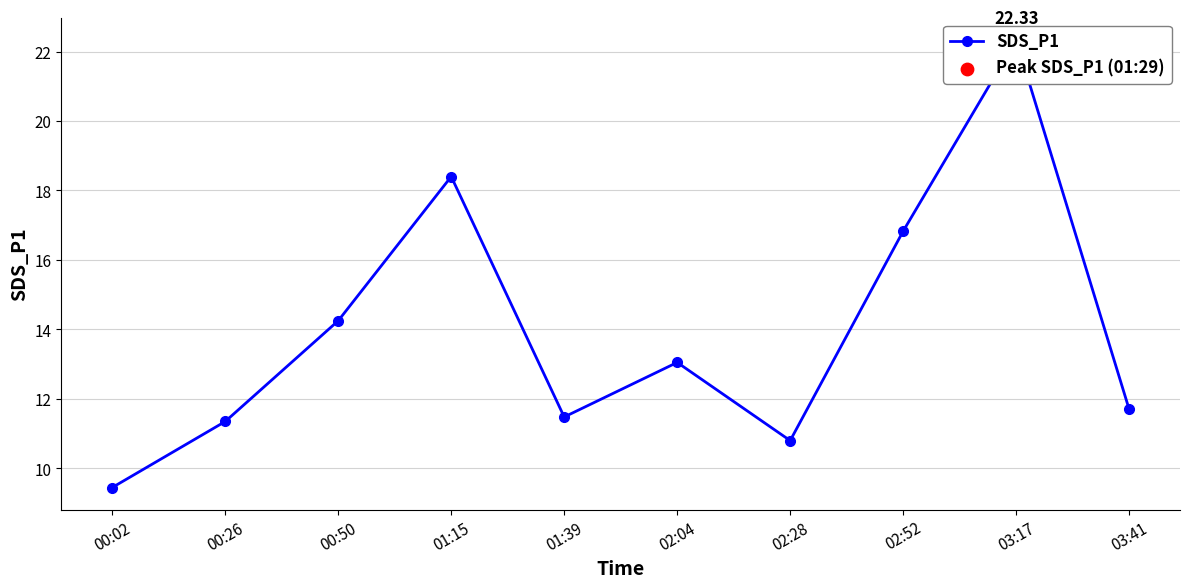

What is the change in value from 00:50 to 01:39?

-2.8